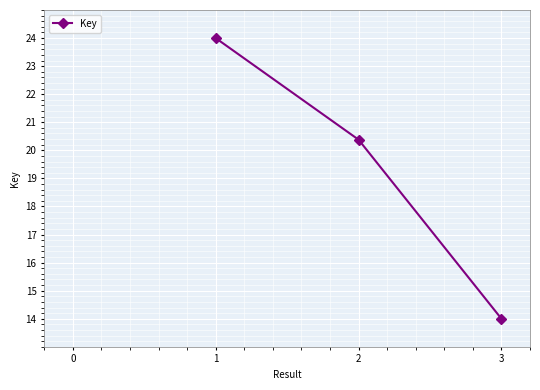

Reading left to right, what are all the values shown in this chart?

24.0	20.4	14.0